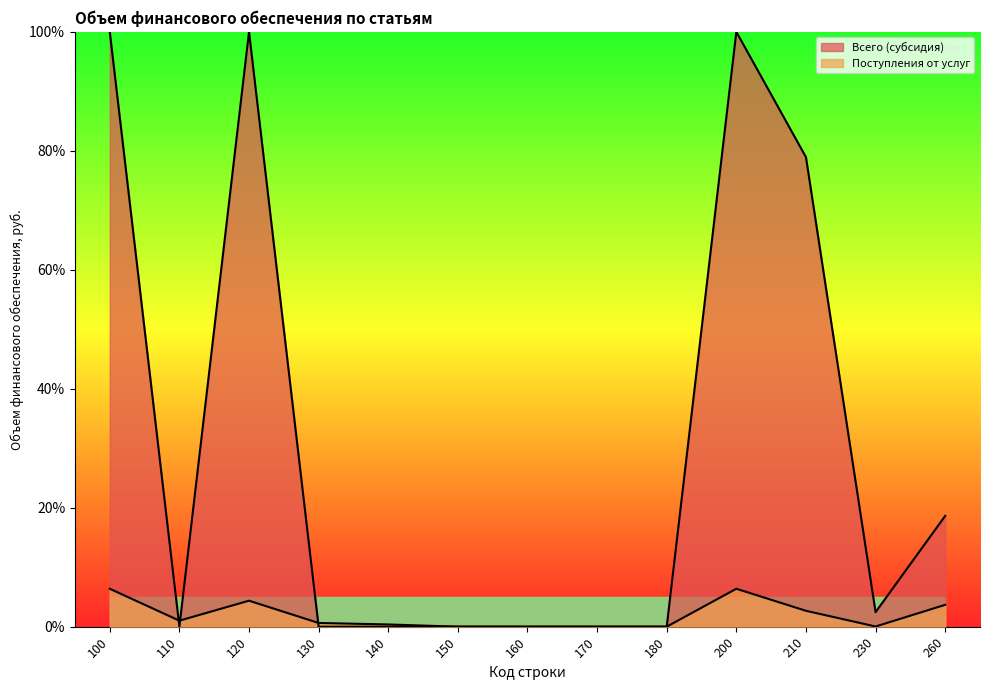

How many interior local valleys does the Всего (субсидия) series have?

2